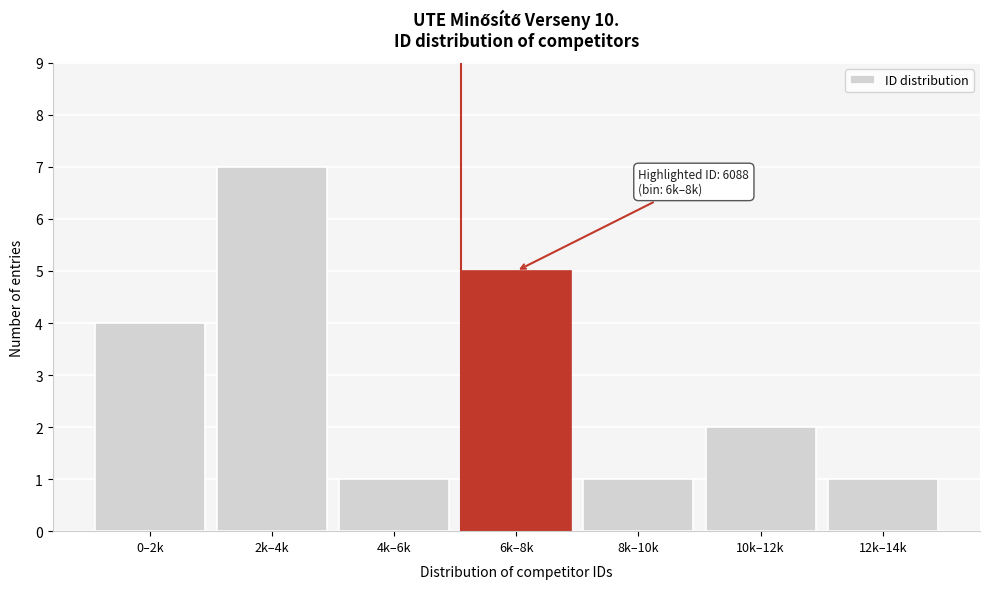

Reading right to left, transcribe all the data shown in this chart.

12k–14k=1	10k–12k=2	8k–10k=1	6k–8k=5	4k–6k=1	2k–4k=7	0–2k=4